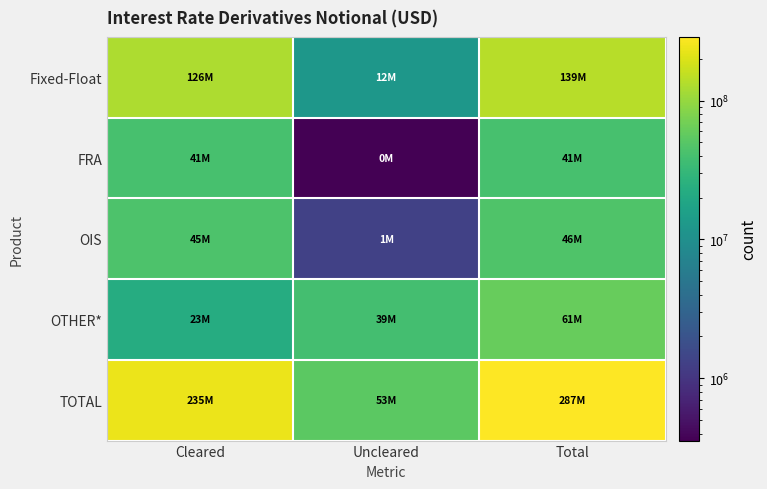

Which label corresponds to the smallest value in the chart?

Uncleared